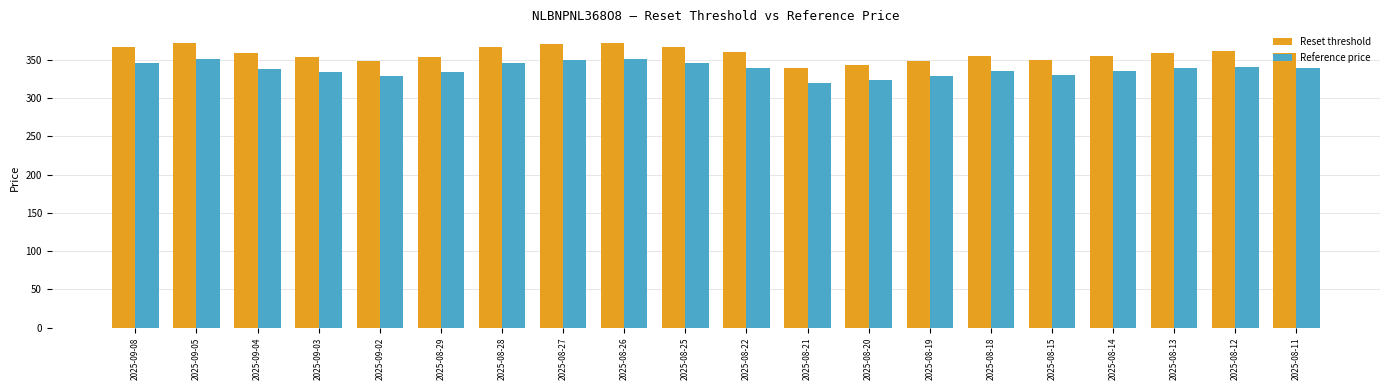

What is the approximate value of Reference price at 2025-08-13?

339.4